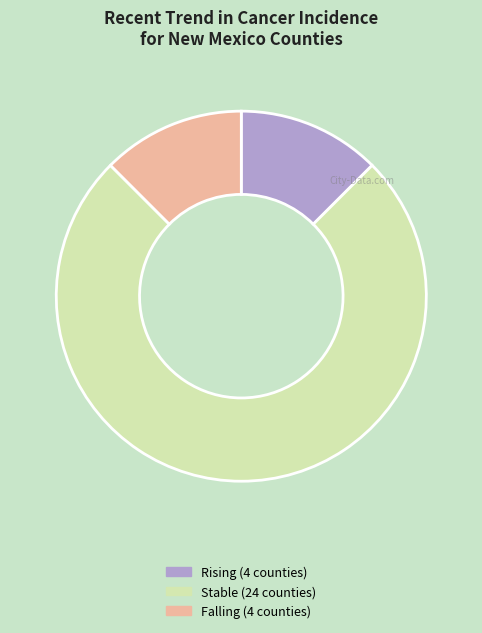

Count the number of slices in the pie.

3